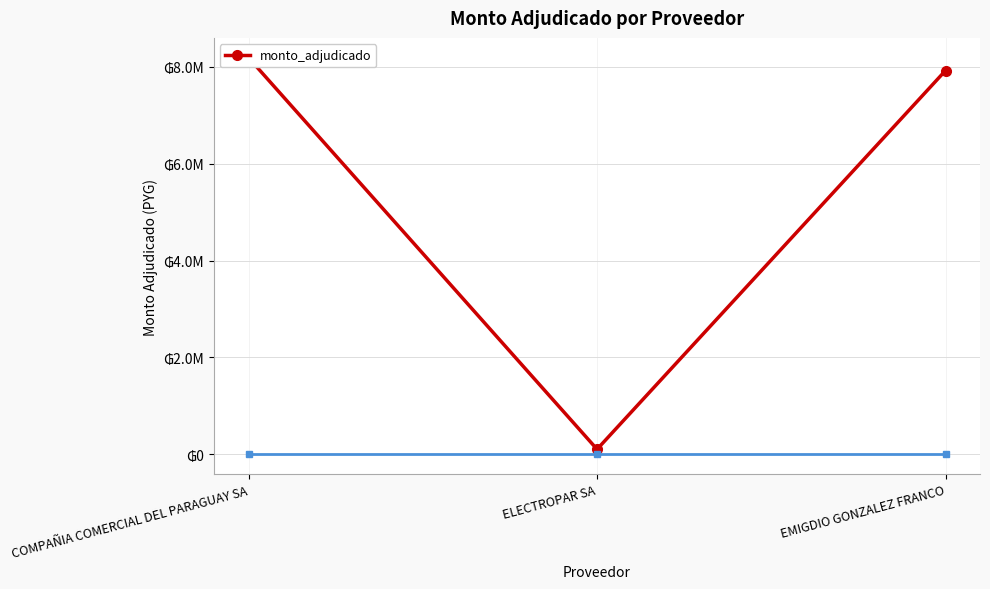

What is the maximum value shown in the chart?

8190741